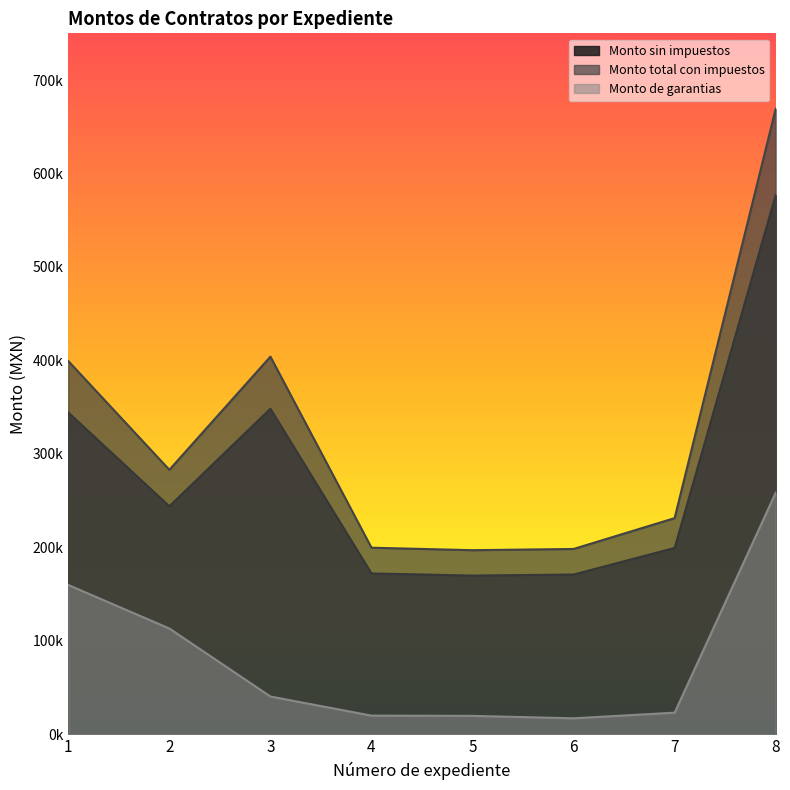

Which series has the largest range (max minus min)?

Monto total con impuestos